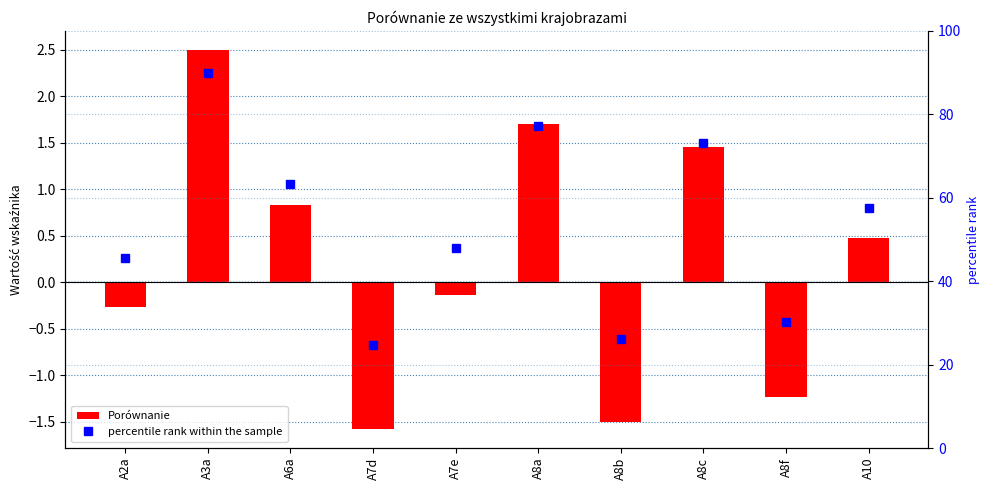

Which has a higher value, A8f or A8b?

A8f